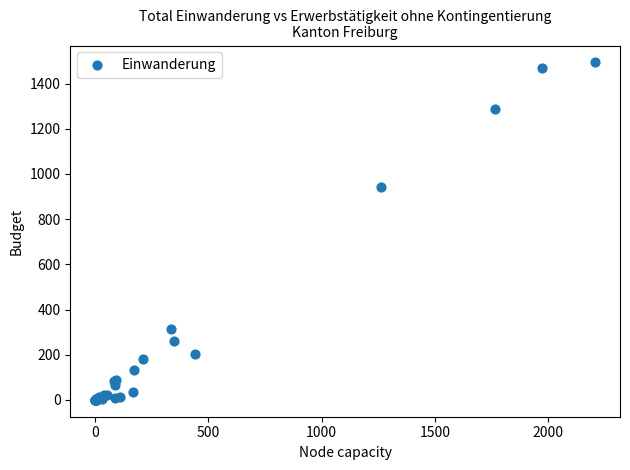

What Y value in the scatter plot is closest to 747?

942